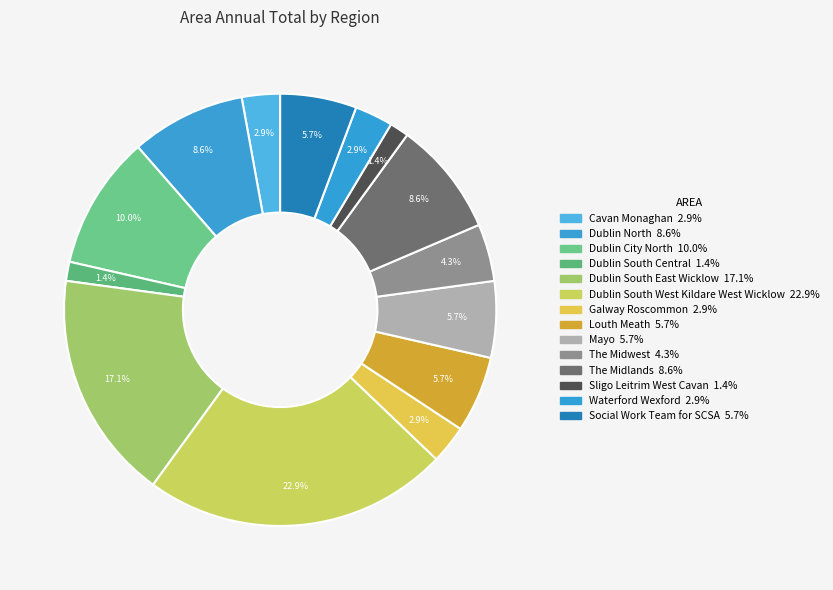

Is there a majority slice in this chart?

No